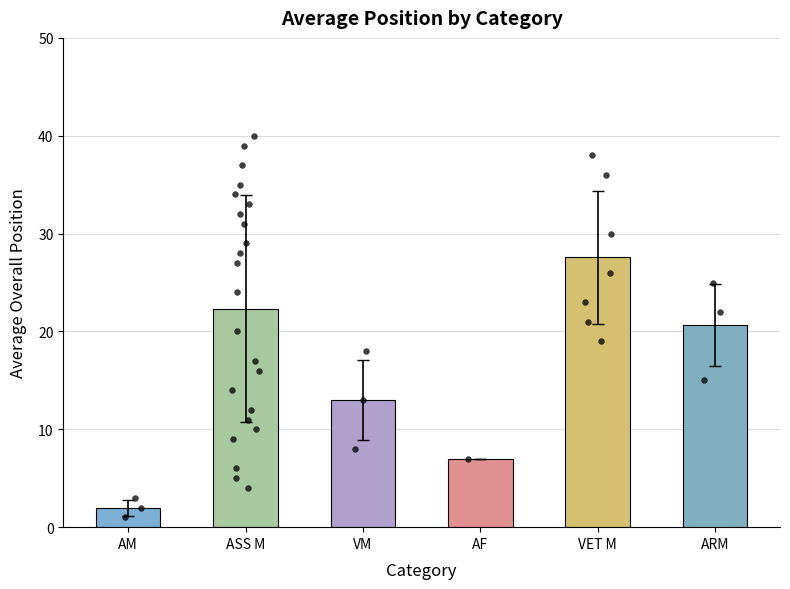

Approximately how many times larger is the value at VM compared to AM?

6.5